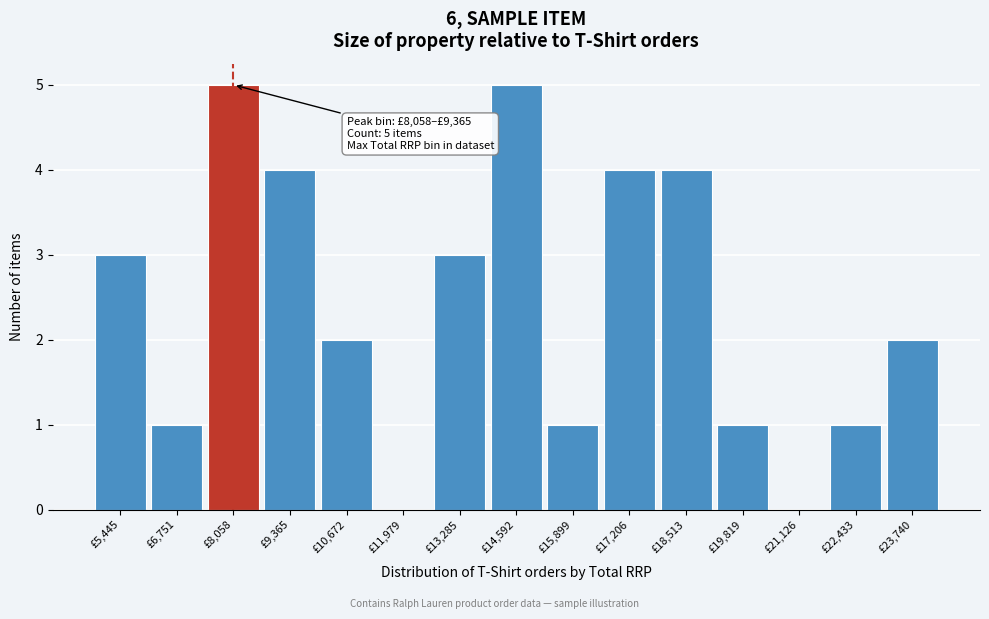

Reading left to right, list all the values displayed in this chart.

£5,445=3	£6,751=1	£8,058=5	£9,365=4	£10,672=2	£11,979=0	£13,285=3	£14,592=5	£15,899=1	£17,206=4	£18,513=4	£19,819=1	£21,126=0	£22,433=1	£23,740=2